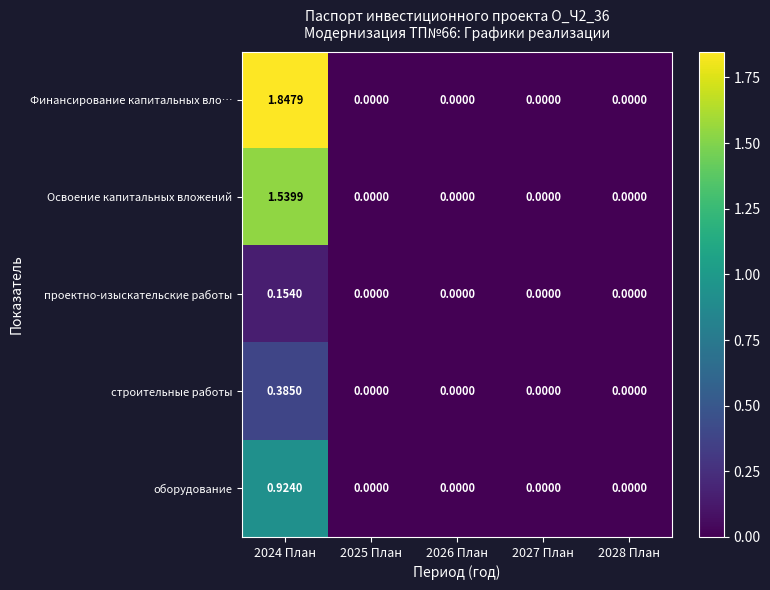

How many distinct data groups are displayed?

5